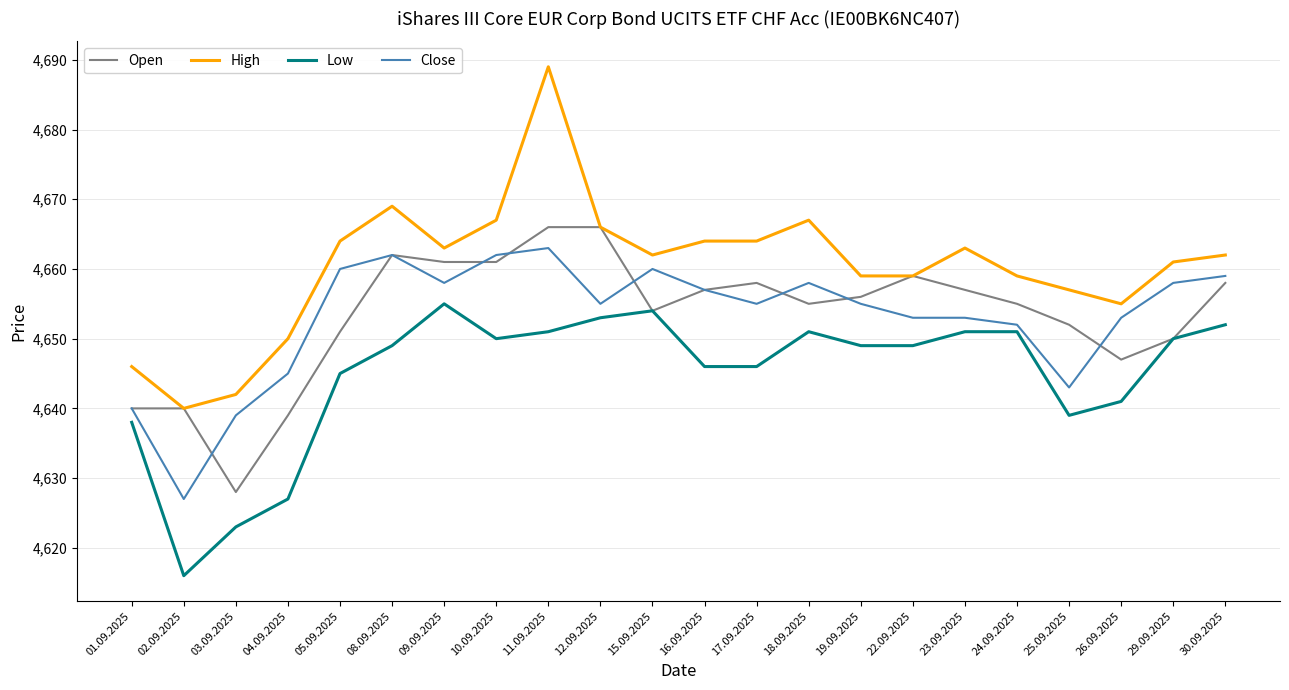

Reading left to right, what are all the values shown in this chart?

Open: 4640	4640	4628	4639	4651	4662	4661	4661	4666	4666	4654	4657	4658	4655	4656	4659	4657	4655	4652	4647	4650	4658
High: 4646	4640	4642	4650	4664	4669	4663	4667	4689	4666	4662	4664	4664	4667	4659	4659	4663	4659	4657	4655	4661	4662
Low: 4638	4616	4623	4627	4645	4649	4655	4650	4651	4653	4654	4646	4646	4651	4649	4649	4651	4651	4639	4641	4650	4652
Close: 4640	4627	4639	4645	4660	4662	4658	4662	4663	4655	4660	4657	4655	4658	4655	4653	4653	4652	4643	4653	4658	4659